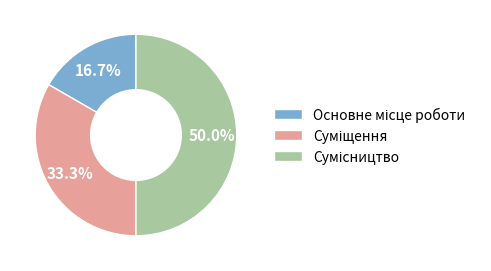

To the nearest percent, what portion does Основне місце роботи represent?

17%